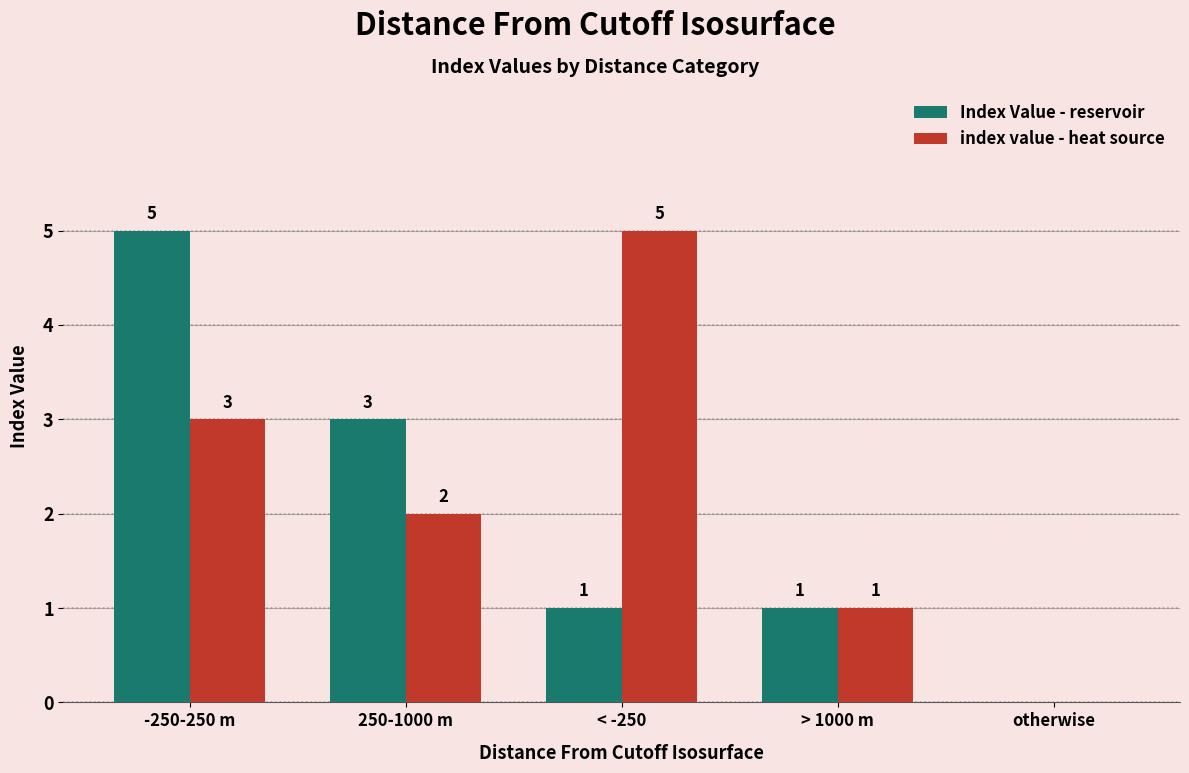

What is the sum of the Index Value - reservoir values at < -250 and 250-1000 m?

4